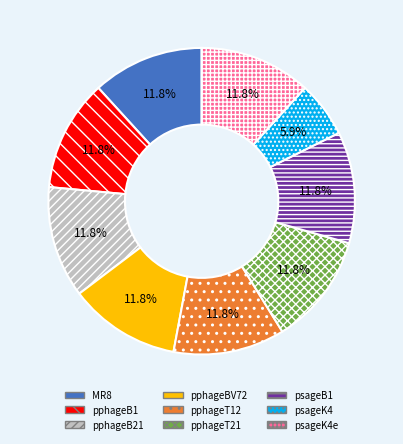

Approximately how many times larger is the value at psageK4 compared to pphageT12?

0.5